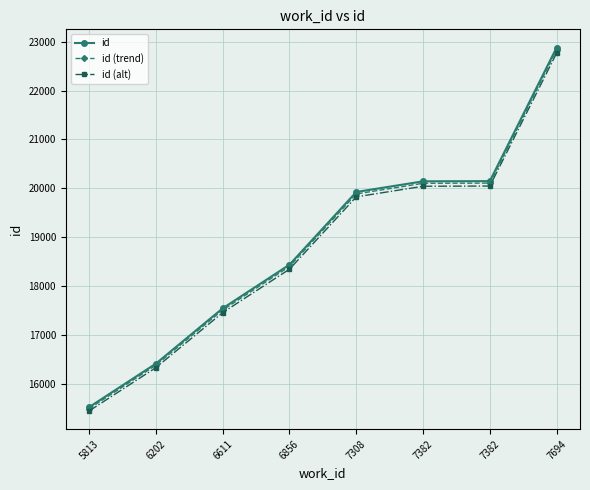

Which category has the highest value across all series?

7694